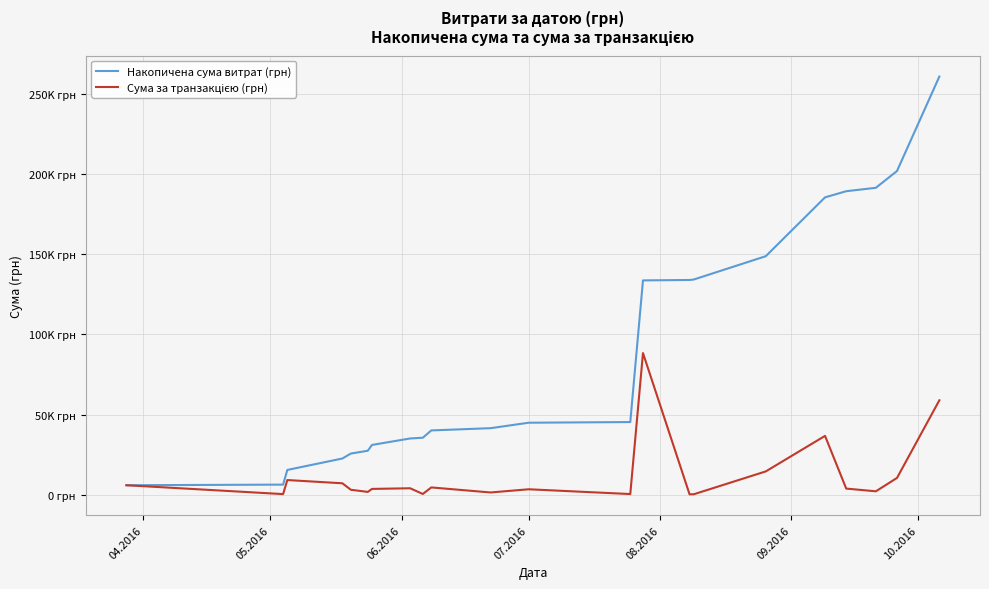

Does the chart display data point markers on the line(s)?

No